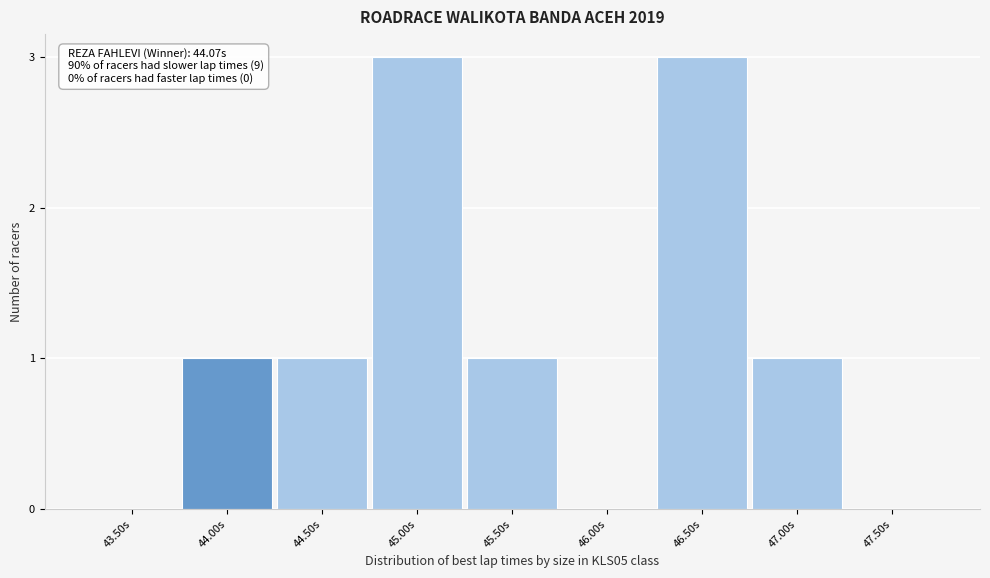

Reading left to right, list all the values displayed in this chart.

43.50s=0	44.00s=1	44.50s=1	45.00s=3	45.50s=1	46.00s=0	46.50s=3	47.00s=1	47.50s=0